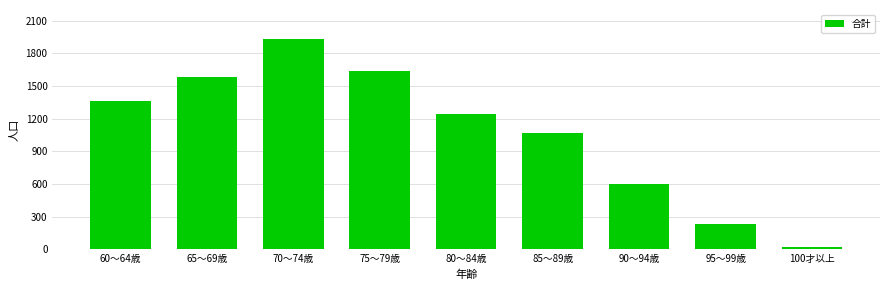

Reading left to right, list all the values displayed in this chart.

1362	1583	1931	1639	1248	1066	596	235	22